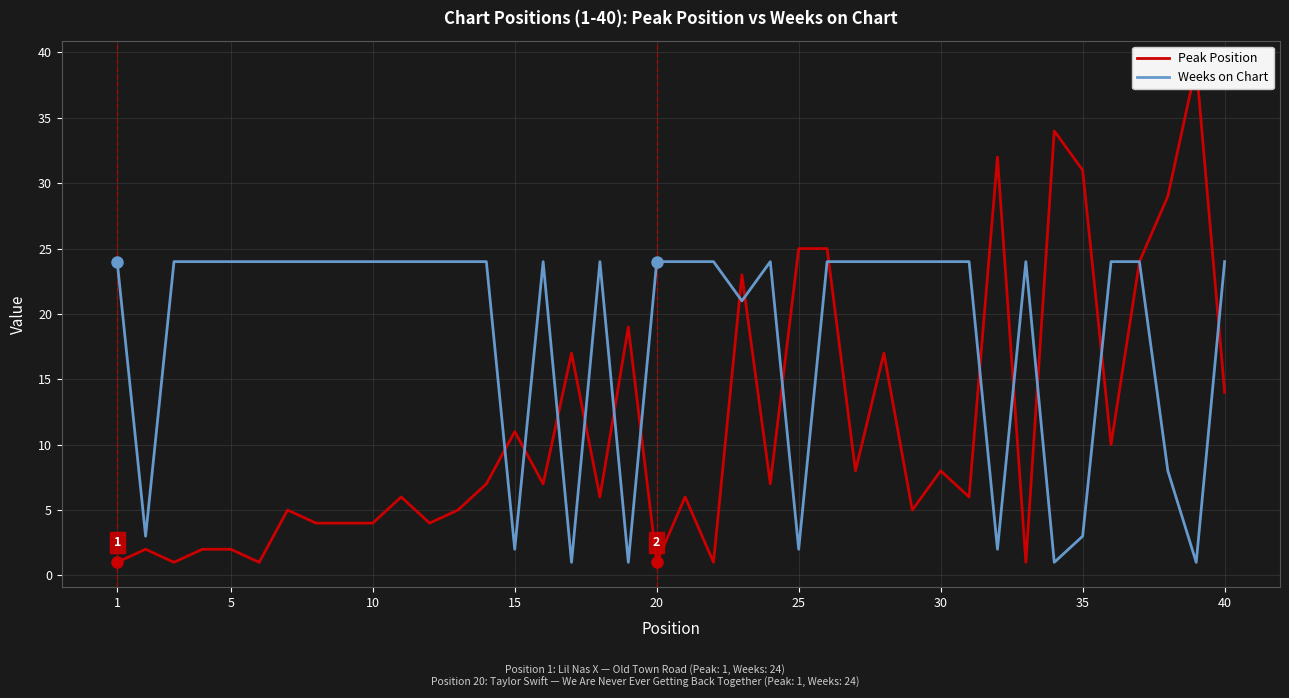

True or false: Weeks on Chart has a value of 24 at 30.

True